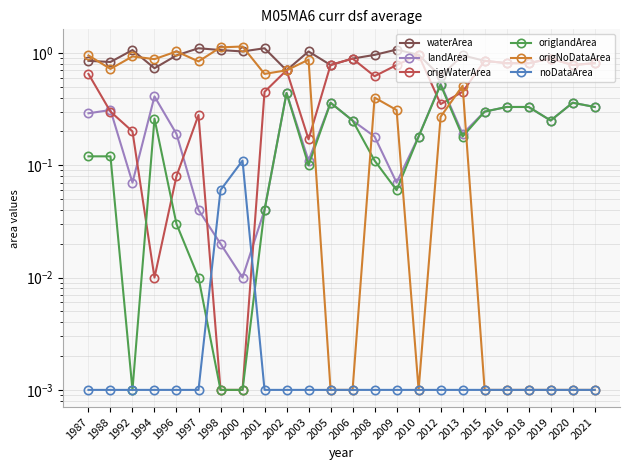

What is the difference between the waterArea values at 2001 and 2013?

0.2